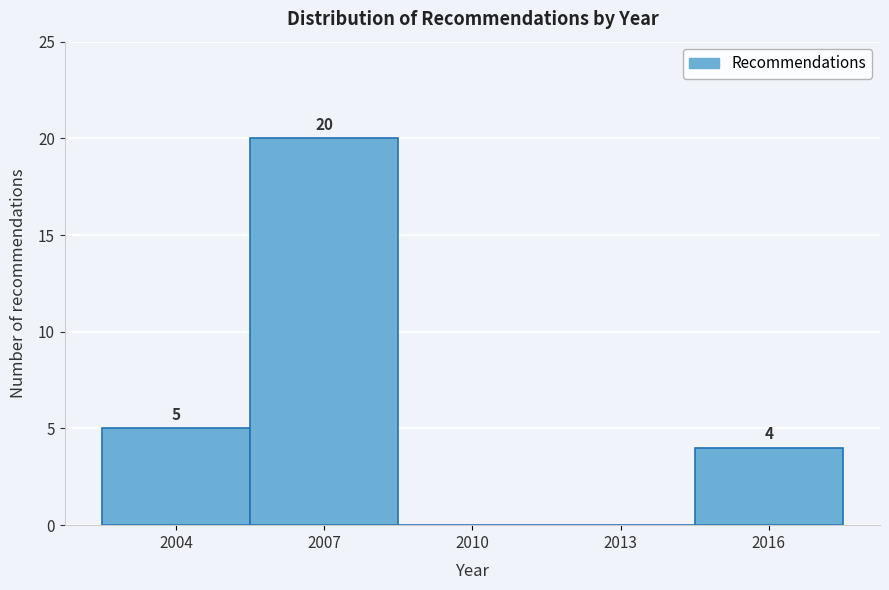

Reading left to right, what are all the values shown in this chart?

2004=5	2007=20	2010=0	2013=0	2016=4